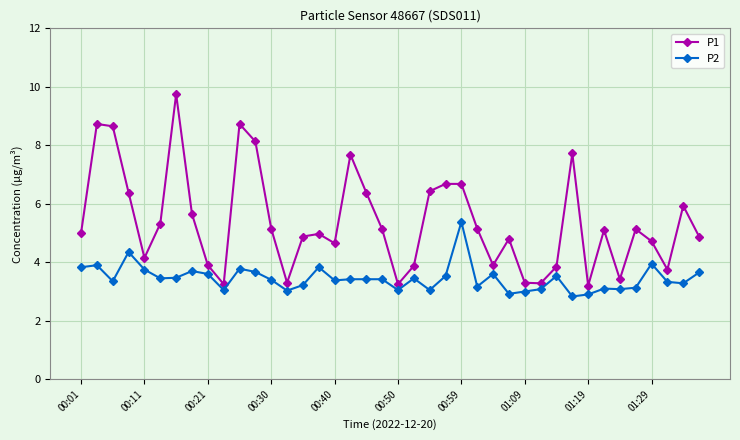

In P2, how many points are lower than both neighbors (excluding endpoints)?

12